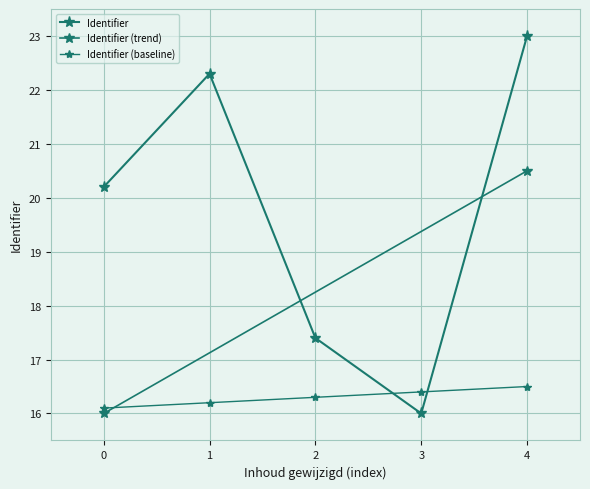

Reading left to right, extract all data points from this chart.

20.2	22.3	17.4	16.0	23.0